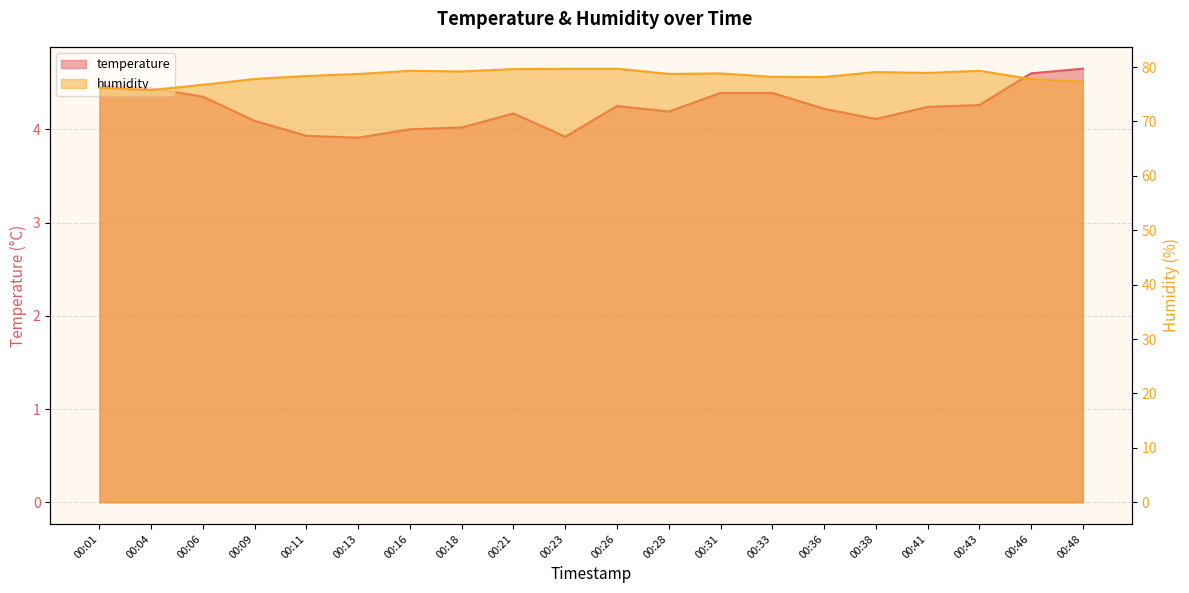

What is the minimum value for temperature?

3.9